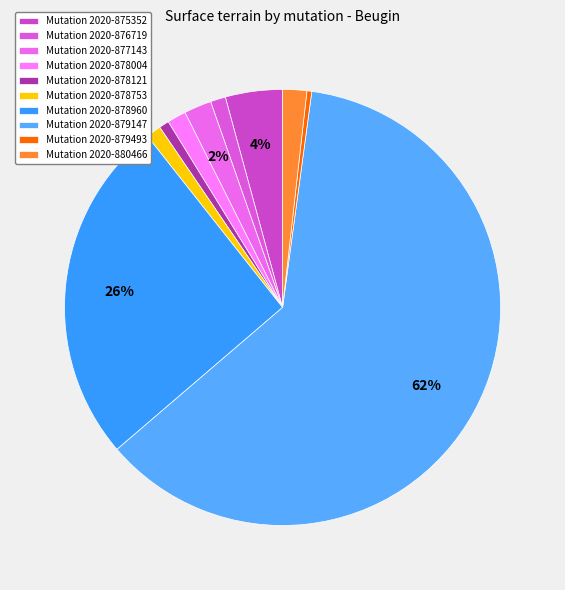

How many slices are in this pie chart?

10